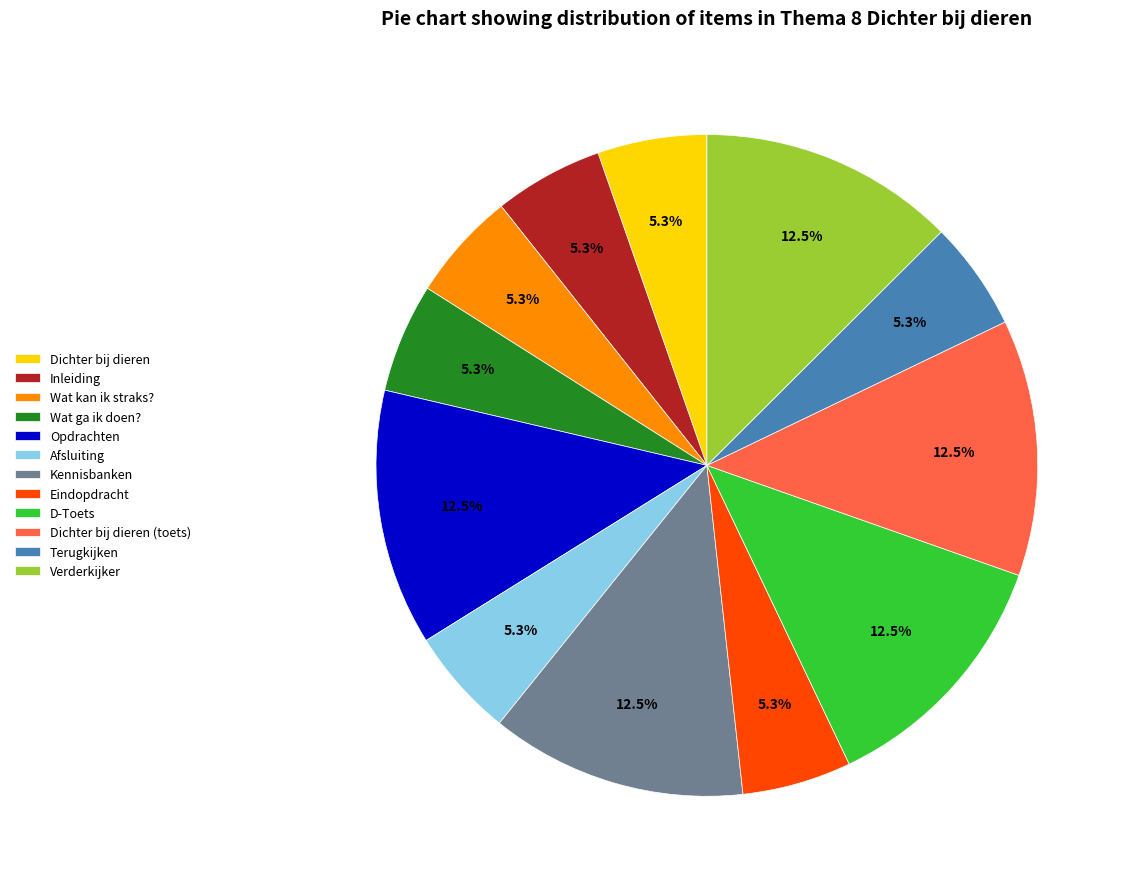

Does Opdrachten represent more than half of the total?

No